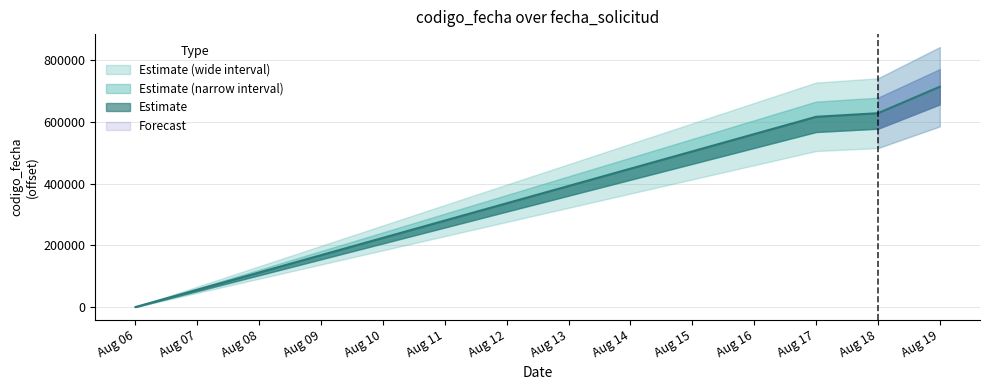

Which has a higher value, Aug 18 or Aug 17?

Aug 18